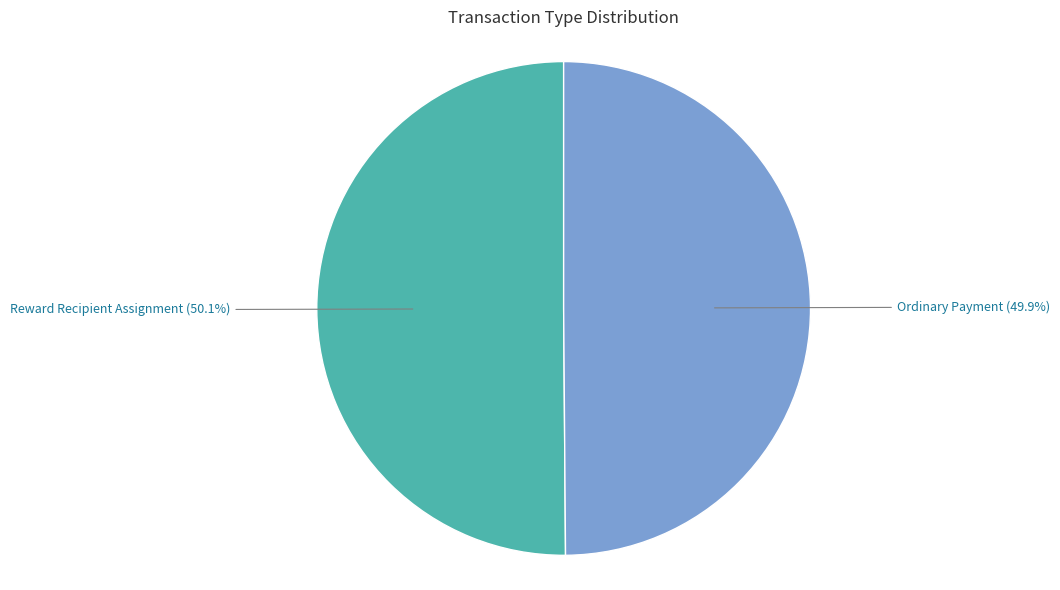

How many segments does this pie chart have?

2